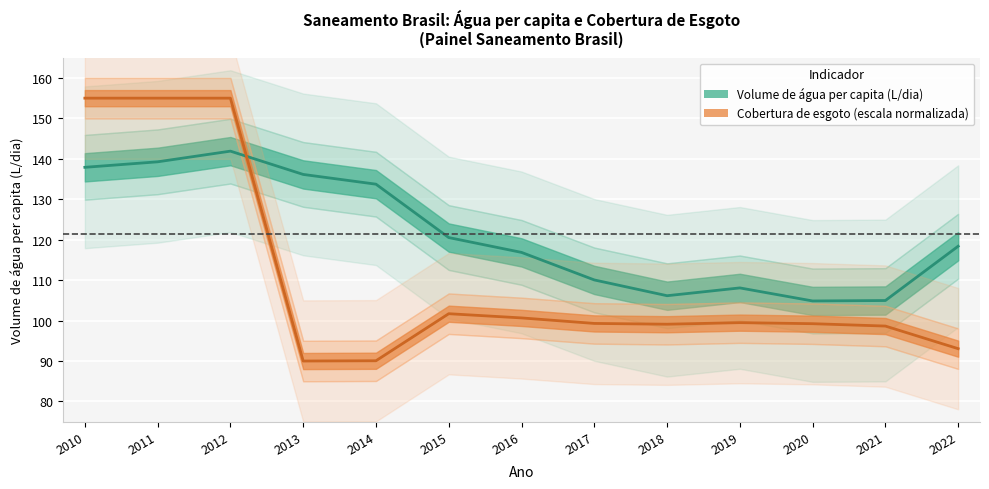

Is it true that Volume de água per capita (L/dia) equals 104.8 at 2020?

True